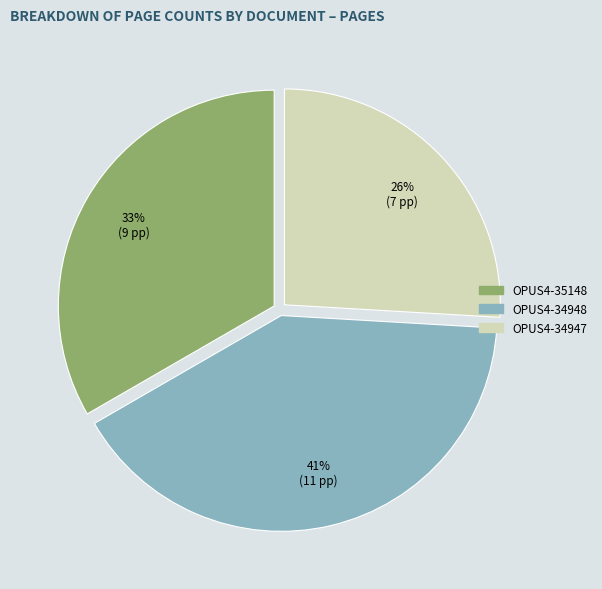

Is the sum of OPUS4-35148 and OPUS4-34947 greater than half?

Yes